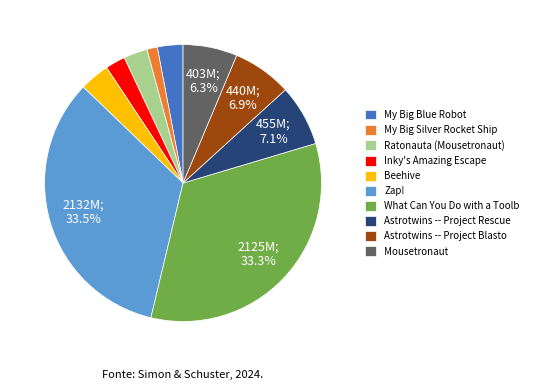

Count the number of slices in the pie.

10